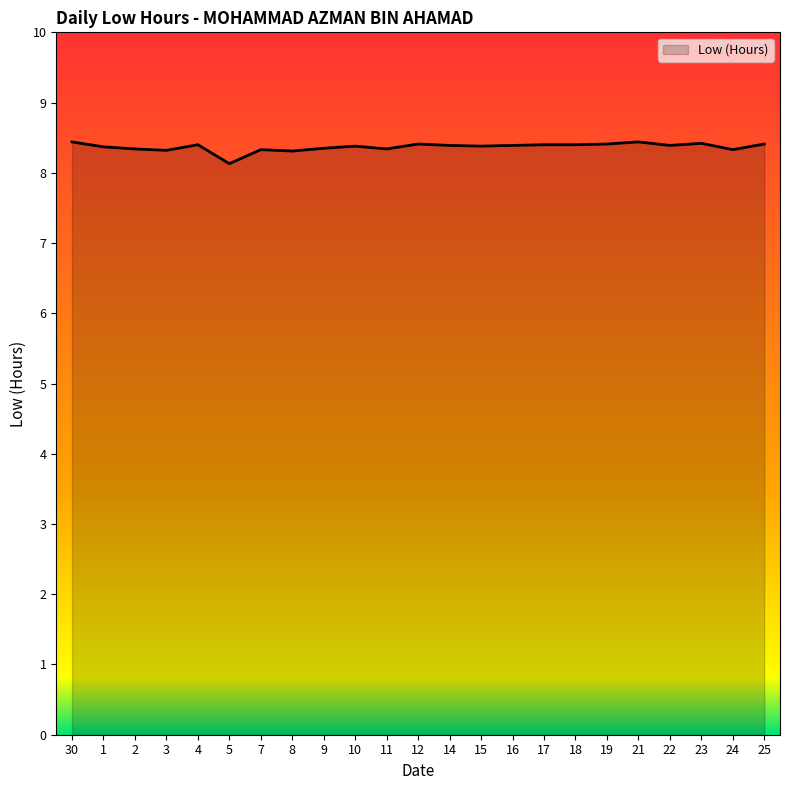

Is it true that the value at 11 is 8.3?

True